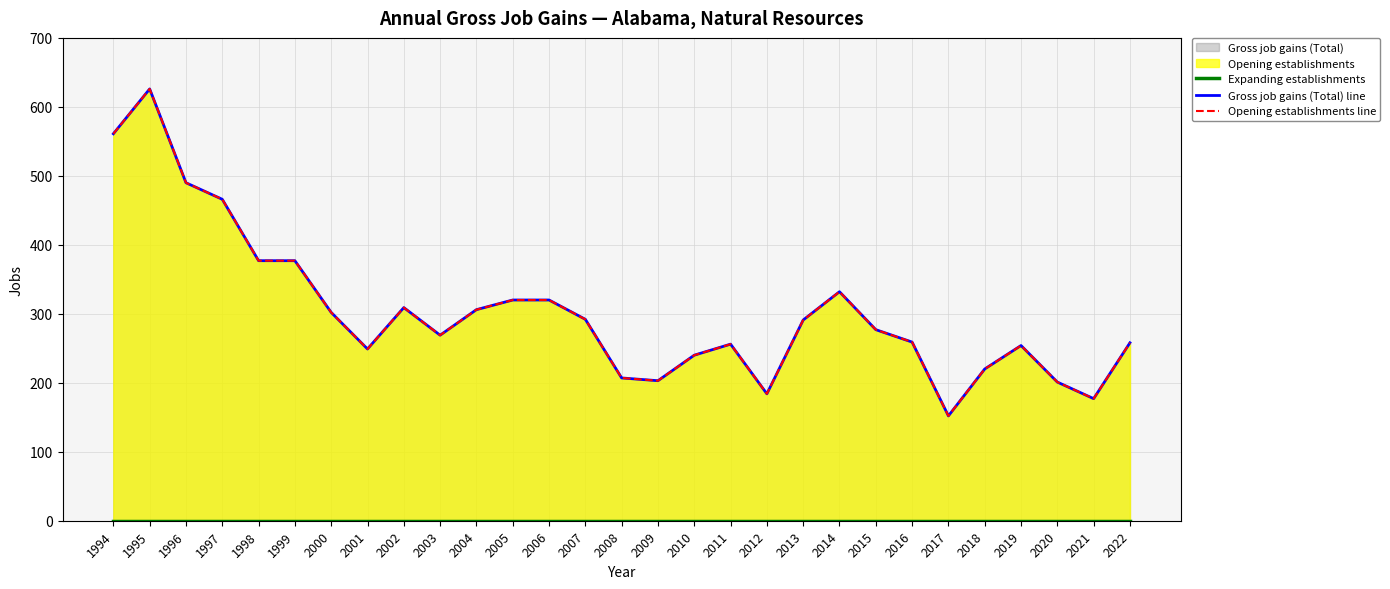

Between 2005 and 2006, which series saw the biggest shift?

Expanding establishments